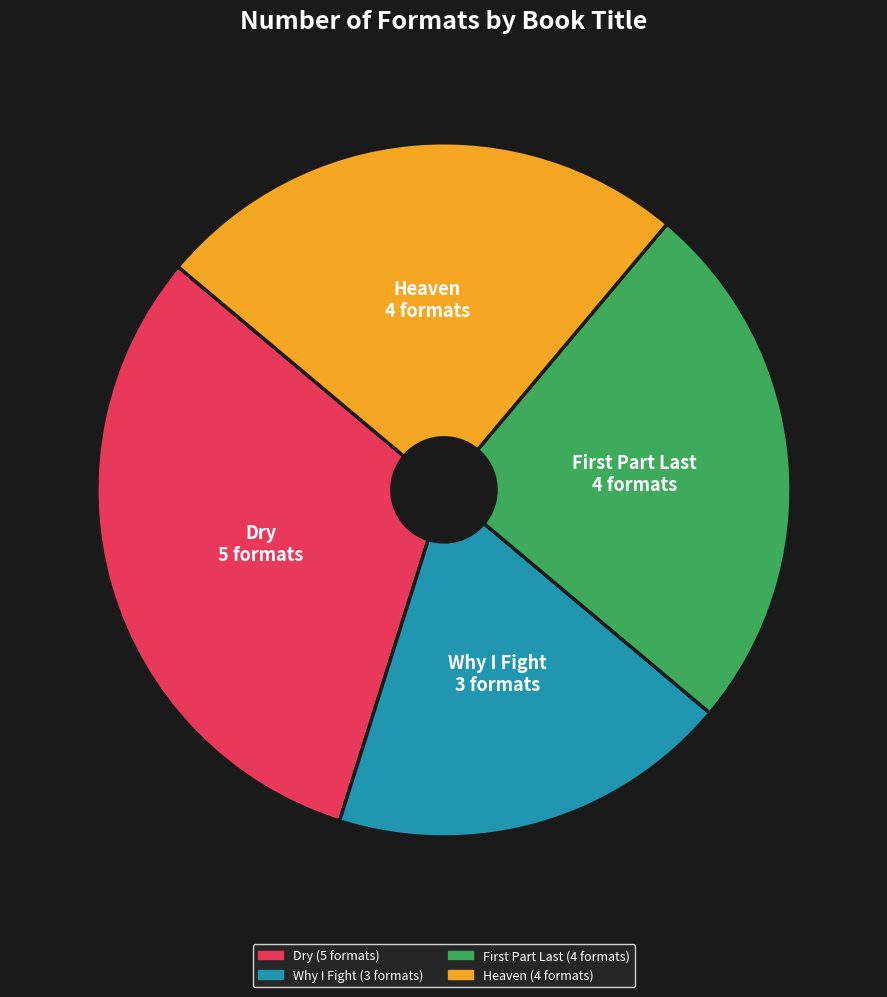

Does Why I Fight account for over 50% of the chart?

No